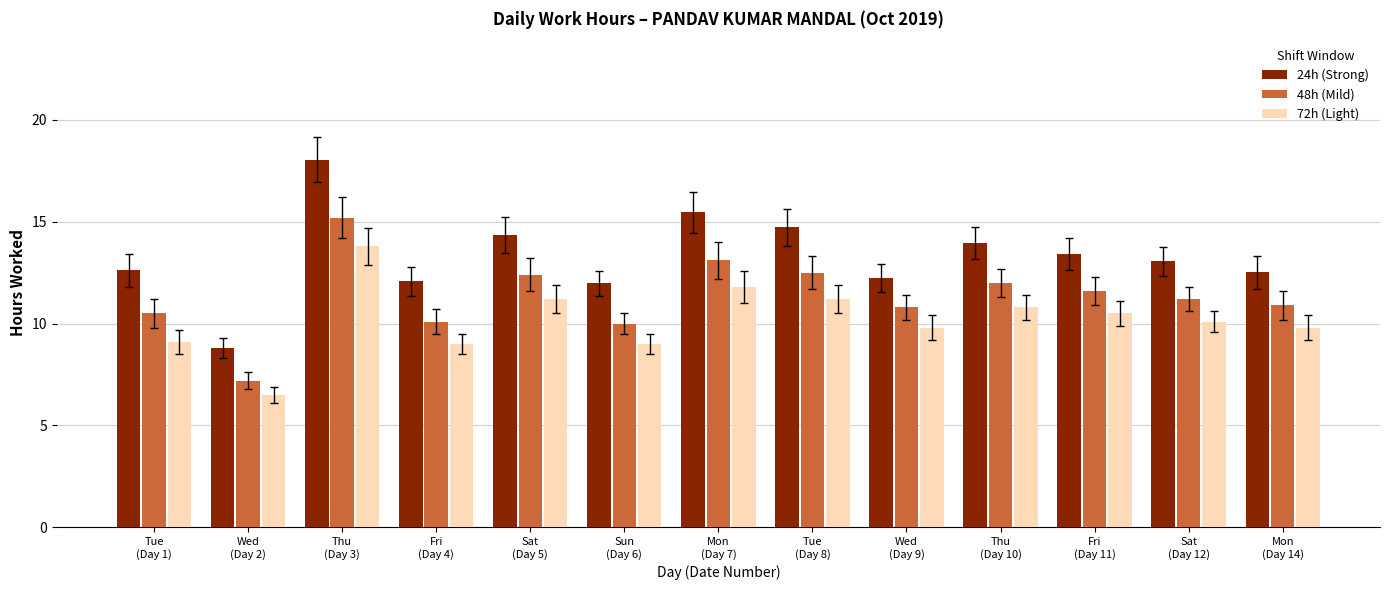

Count the number of categories in the chart.

13